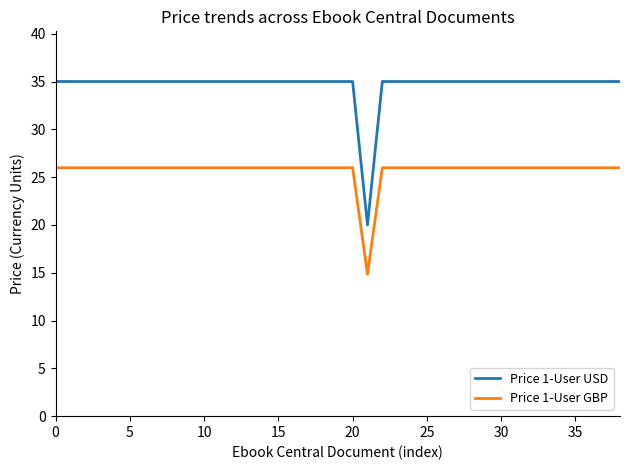

What is the greatest value displayed?

35.0